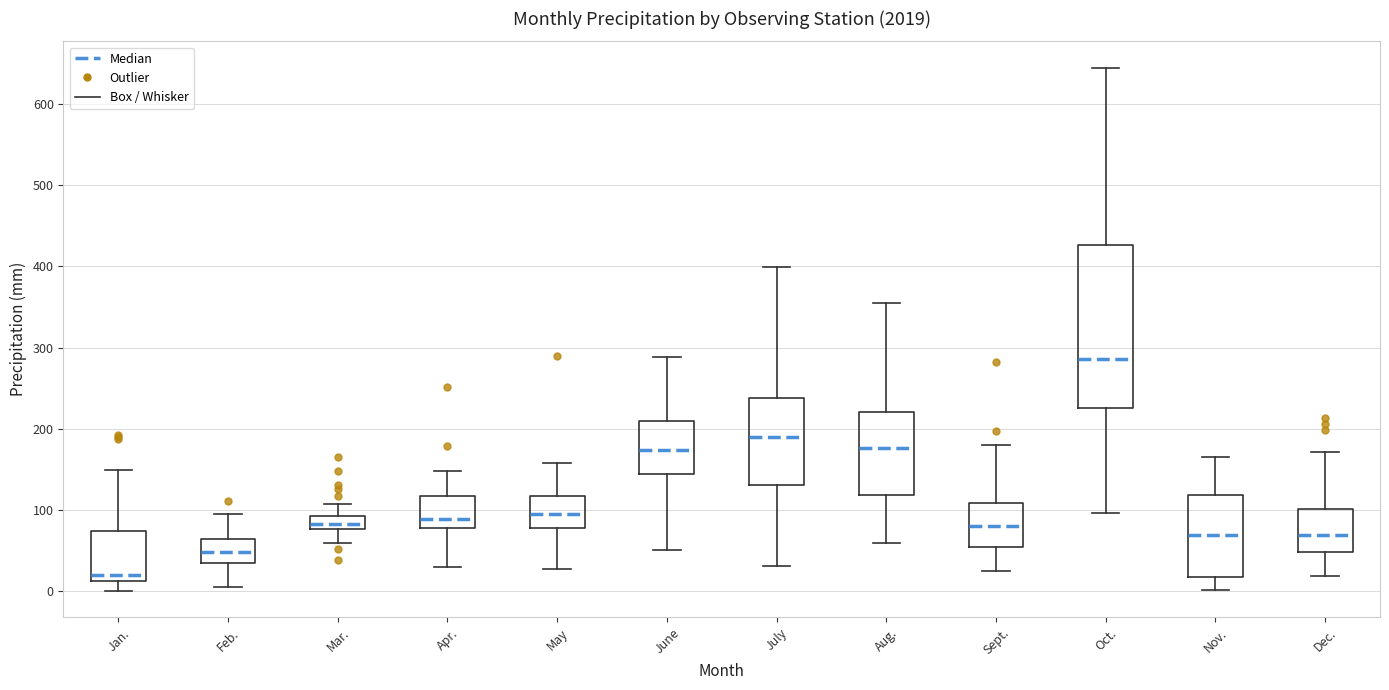

Where is the lower edge of the box for Oct. on the y-axis? The values are not printed on the chart, so give them approximately, as read against the axis.

230